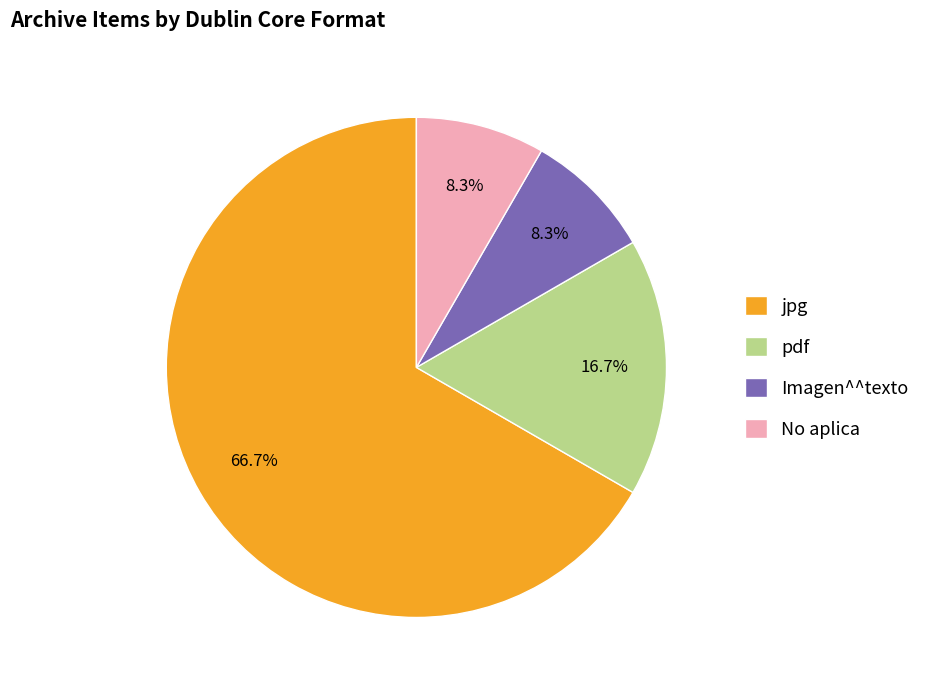

To the nearest percent, what is the difference between the largest and smallest slice percentages?

58%